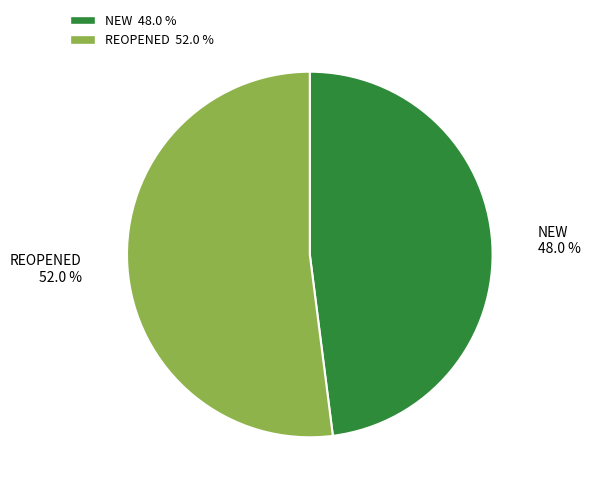

What is the ratio of the value at NEW to the value at REOPENED?

0.9